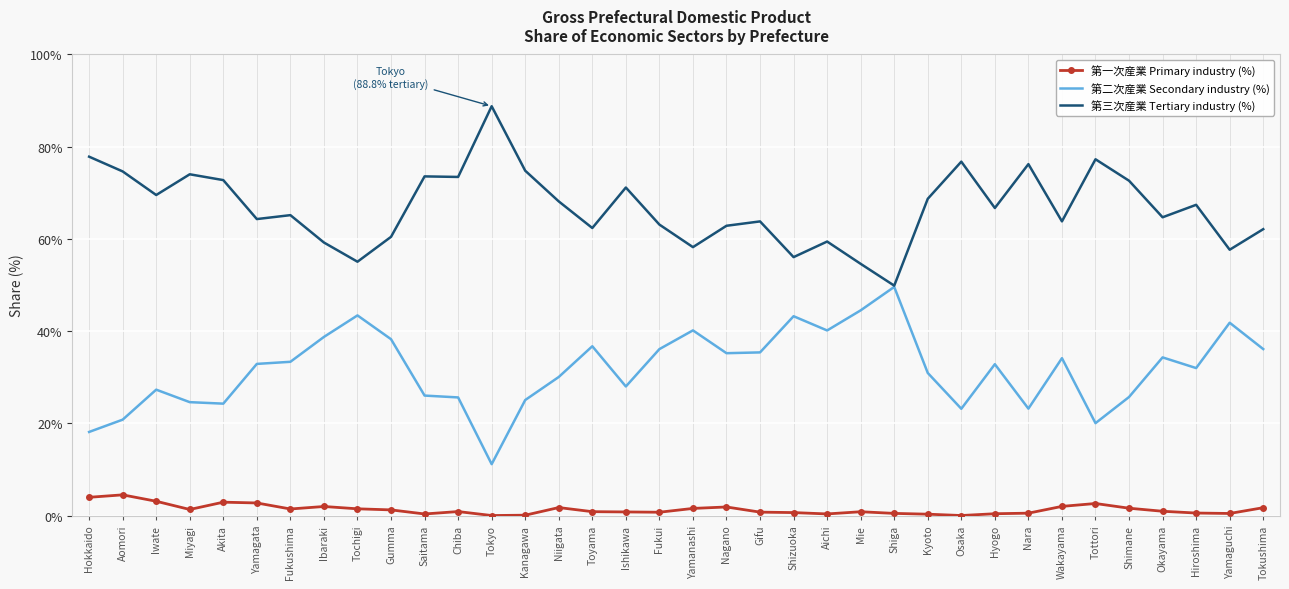

What is the approximate value of 第三次産業 Tertiary industry (%) at Niigata?

68.1